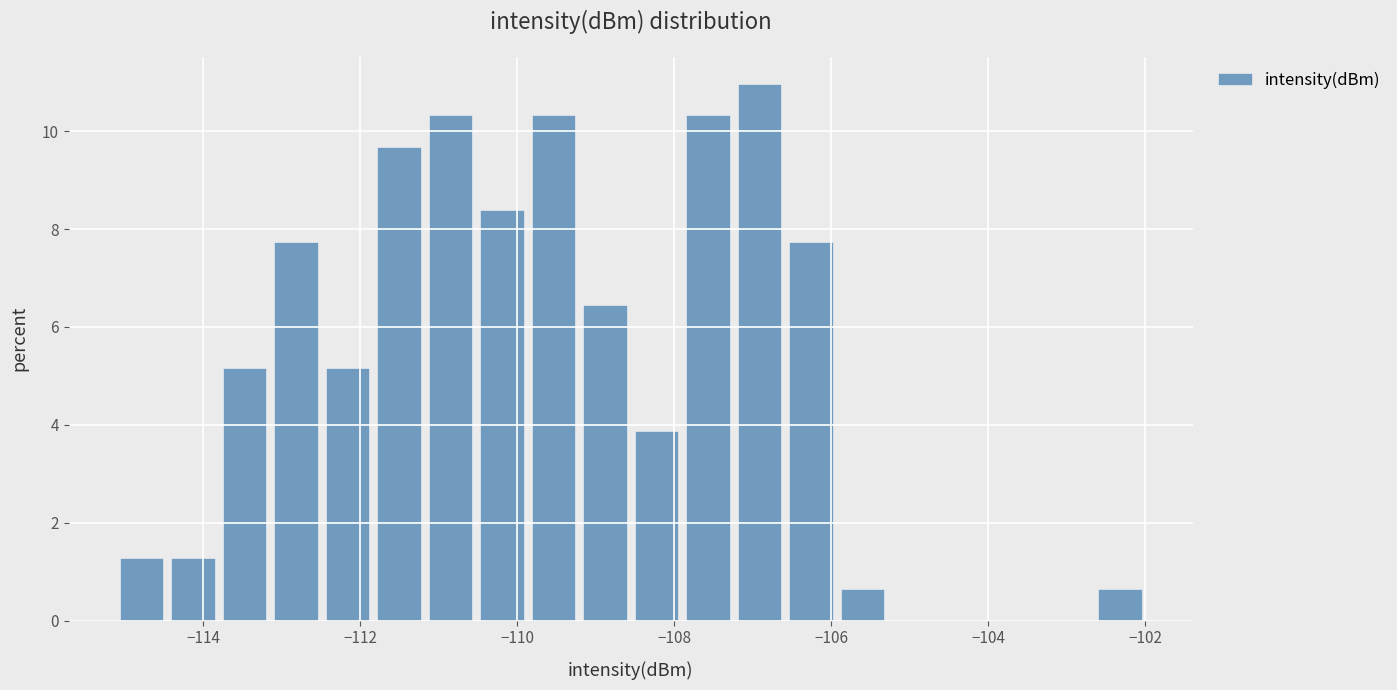

Around what value on the x-axis is the tallest bar? Give the approximate position of its centre, as read against the axis.

-107.0